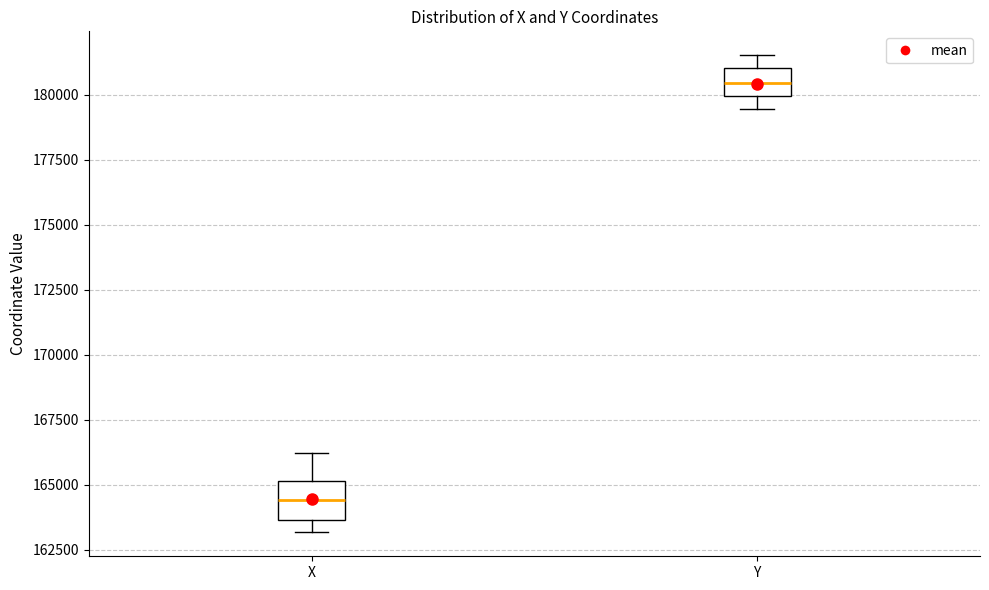

Which box's median line is the highest?

Y